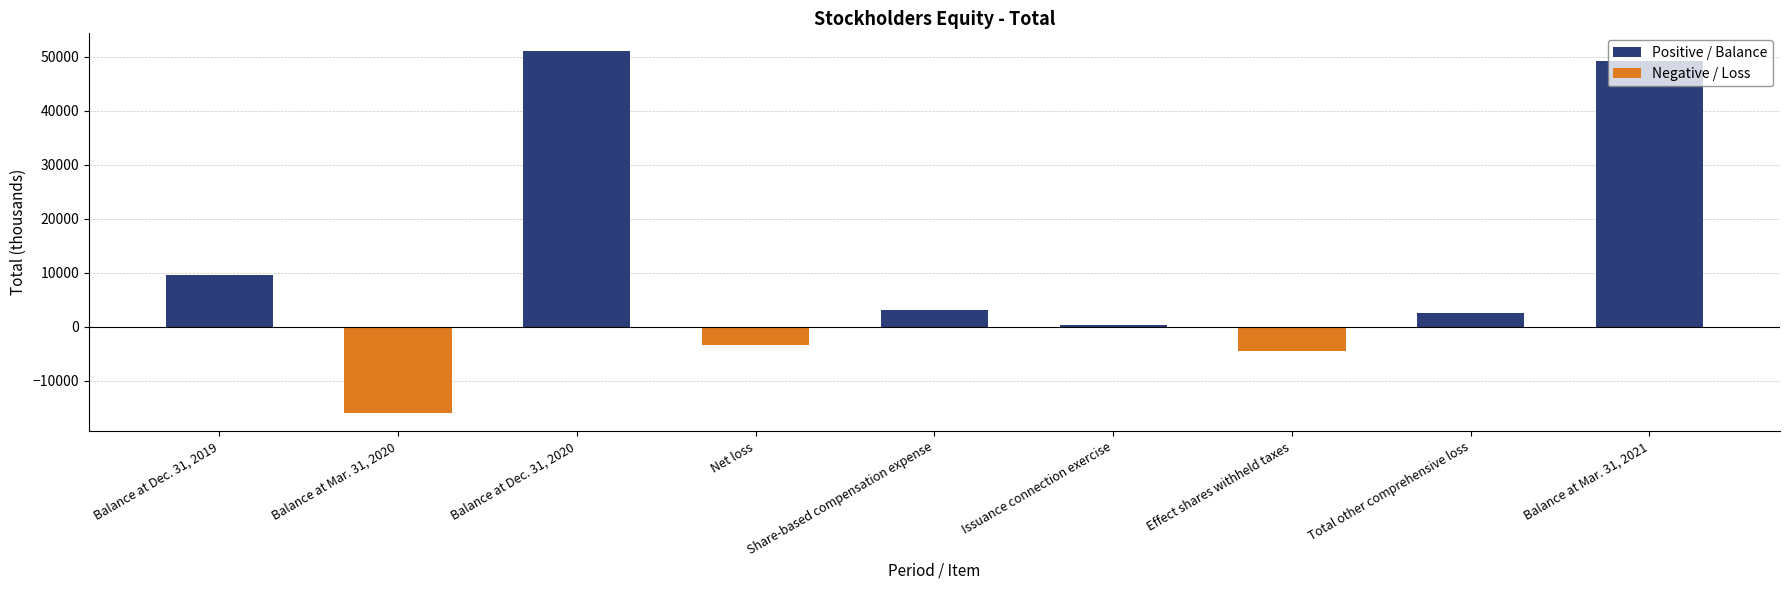

What are all the series names shown in the legend?

Positive / Balance, Negative / Loss